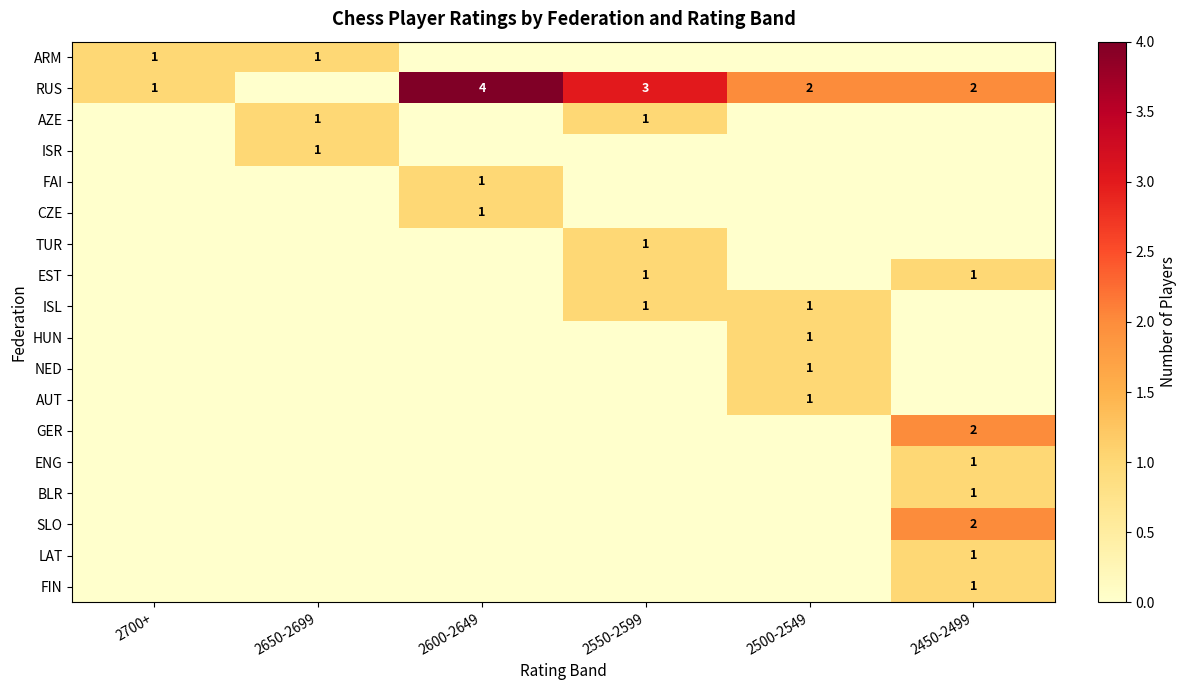

The RUS series shows 1 at 2450-2499. True or false?

False